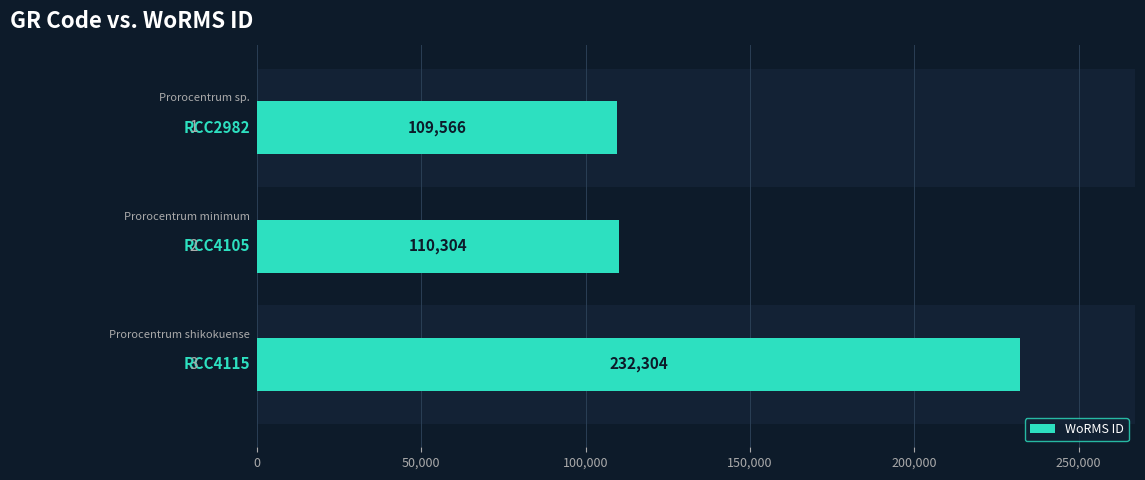

What is the maximum value shown in the chart?

232304